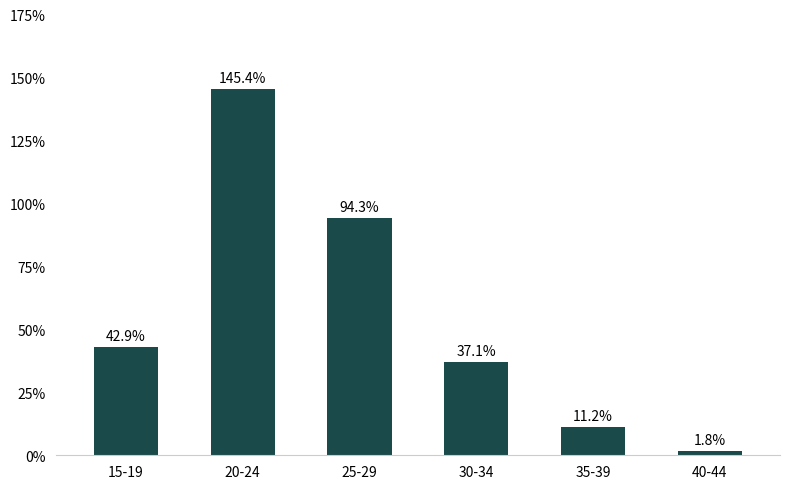

How many data points are above 42?

3